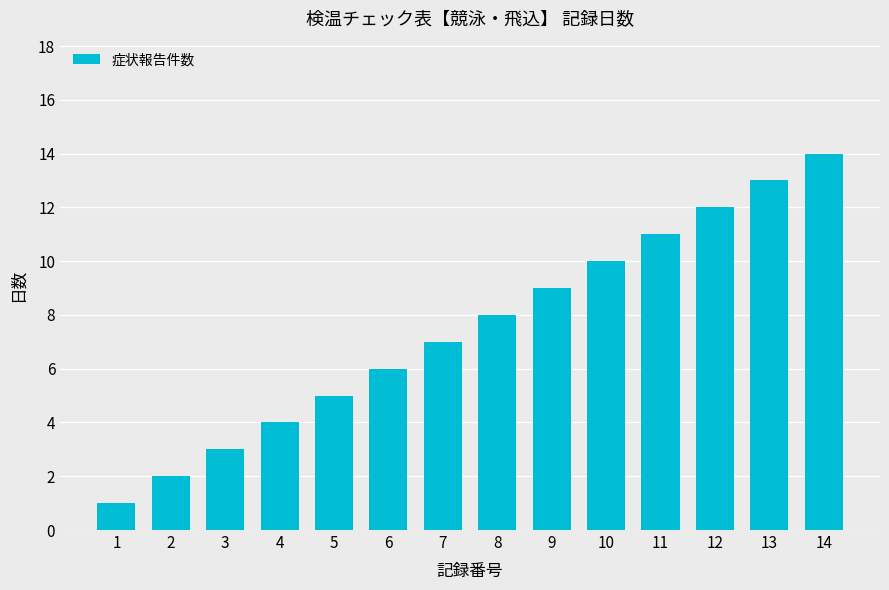

Are the bars grouped side by side (vs. stacked)?

No